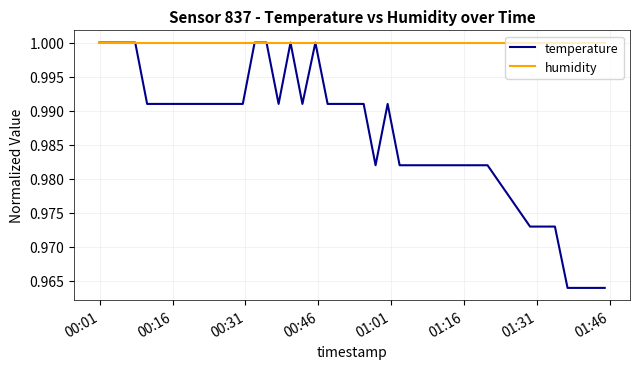

Rank the series by their average value, from lowest to highest.

temperature, humidity